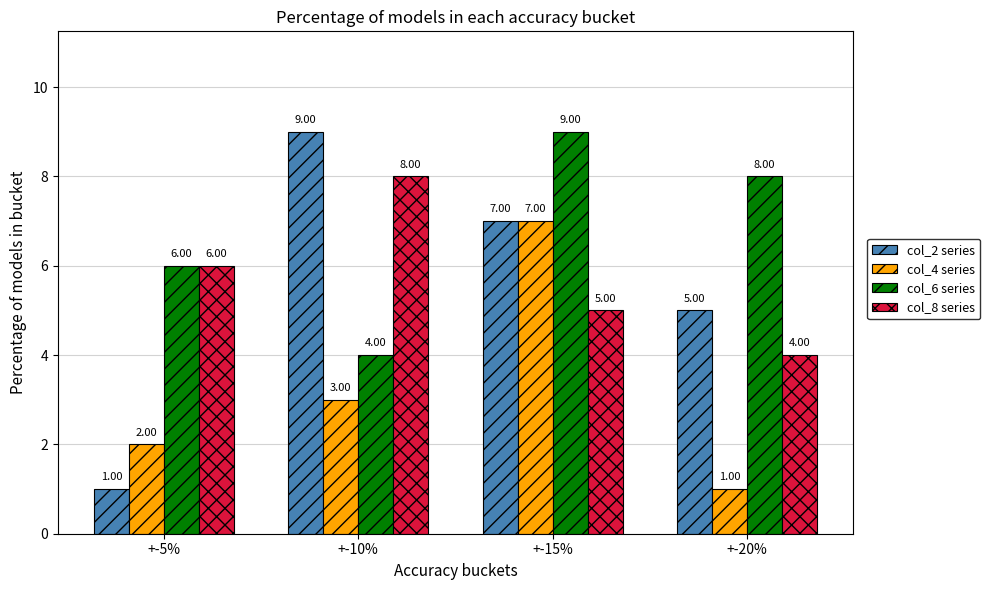

Reading left to right, extract all data points from this chart.

col_2 series: 1	9	7	5
col_4 series: 2	3	7	1
col_6 series: 6	4	9	8
col_8 series: 6	8	5	4